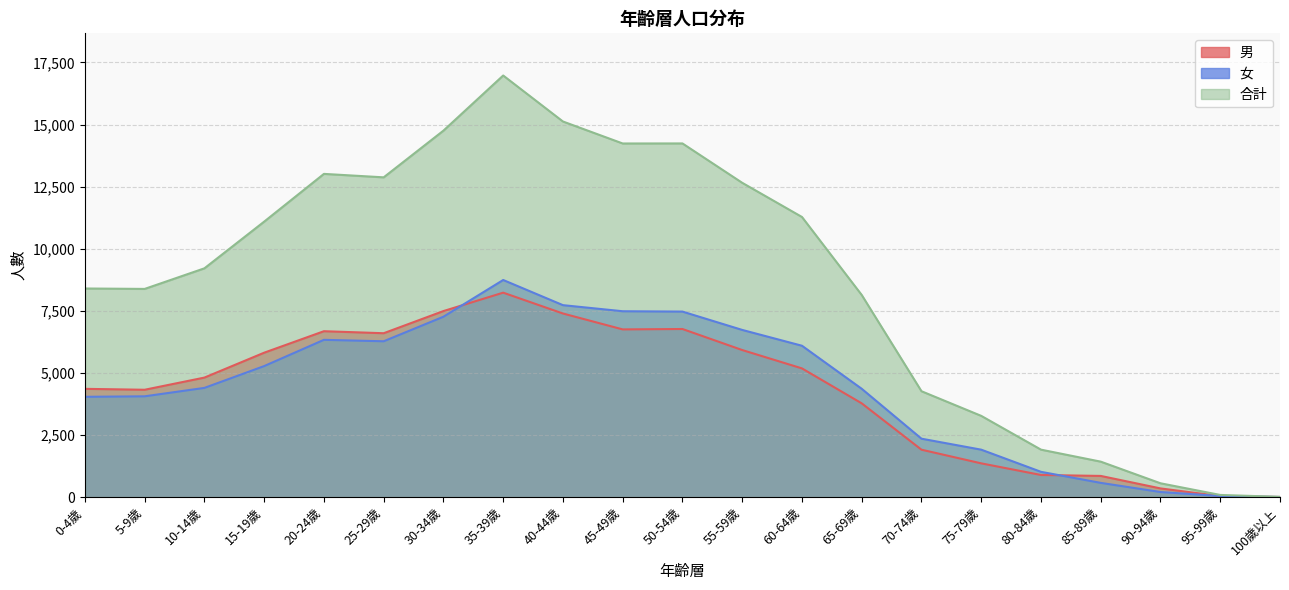

Which series has the widest spread of values?

合計